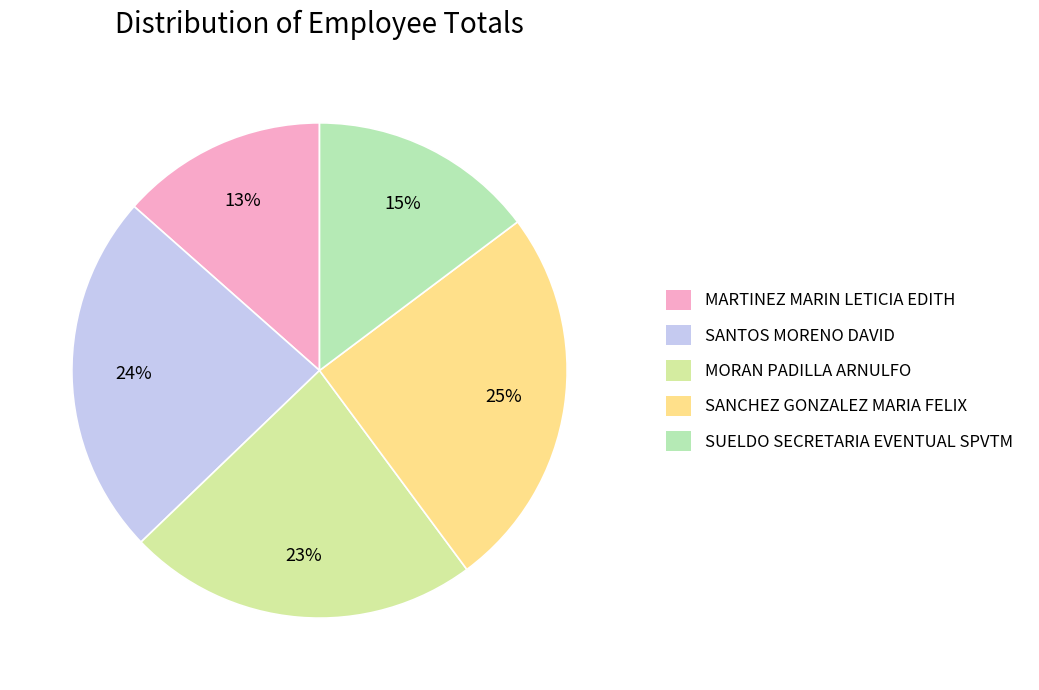

Does SANTOS MORENO DAVID represent more than half of the total?

No